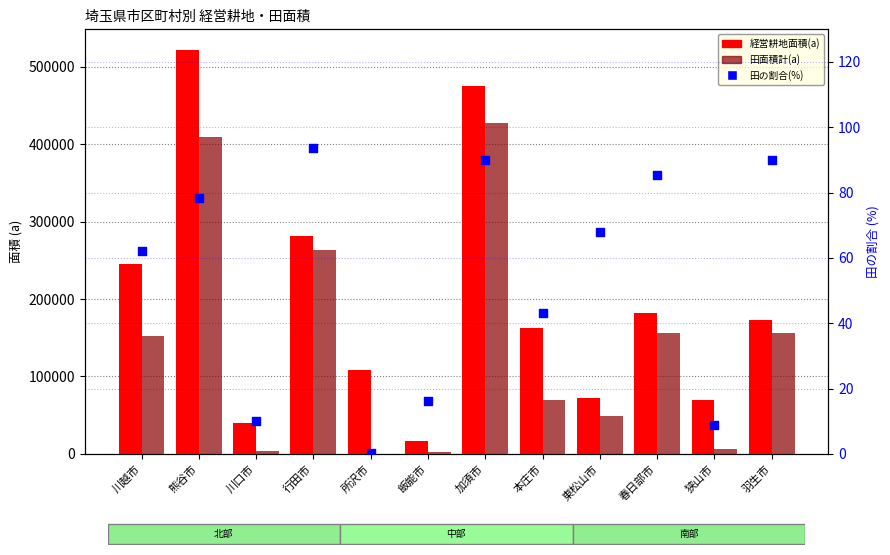

Which series reaches the maximum Y coordinate?

経営耕地面積(a)